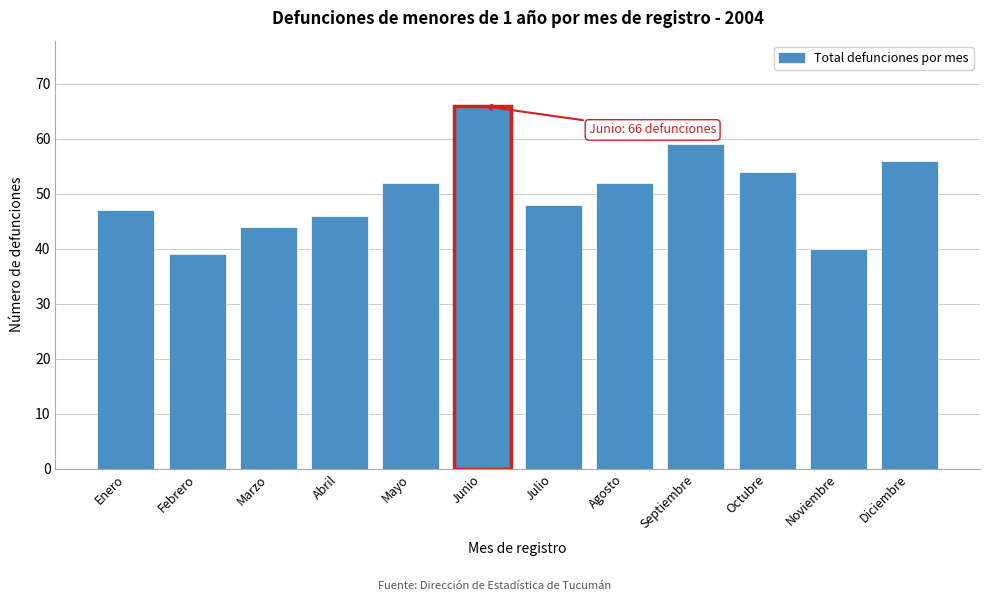

Reading left to right, list all the values displayed in this chart.

47	39	44	46	52	66	48	52	59	54	40	56